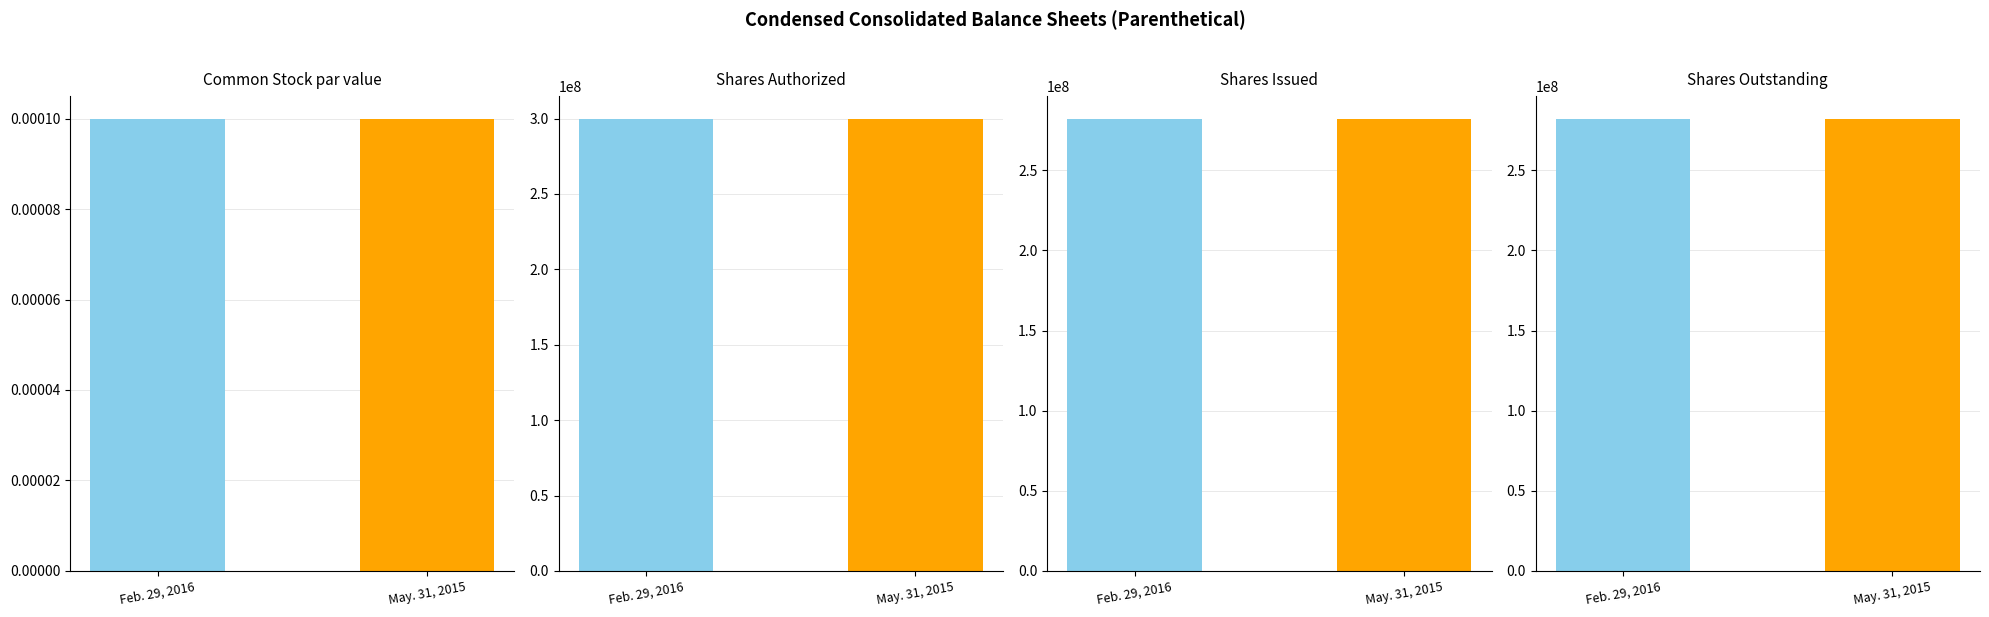

Which series has the widest spread of values?

Feb. 29, 2016